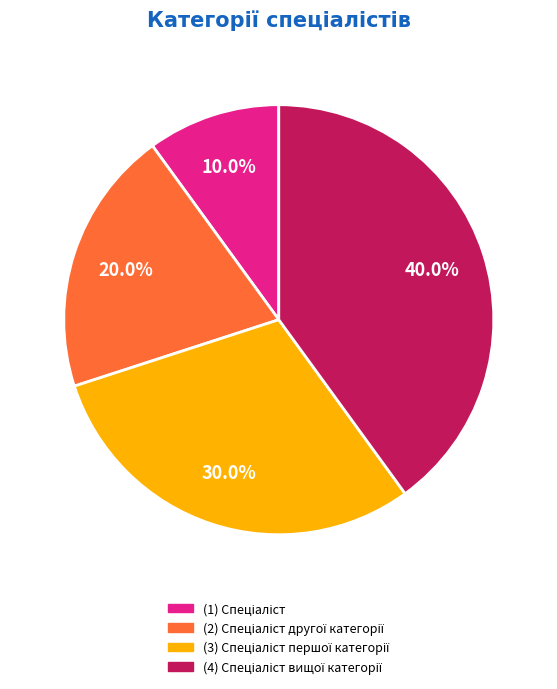

Does any single category account for the majority?

No